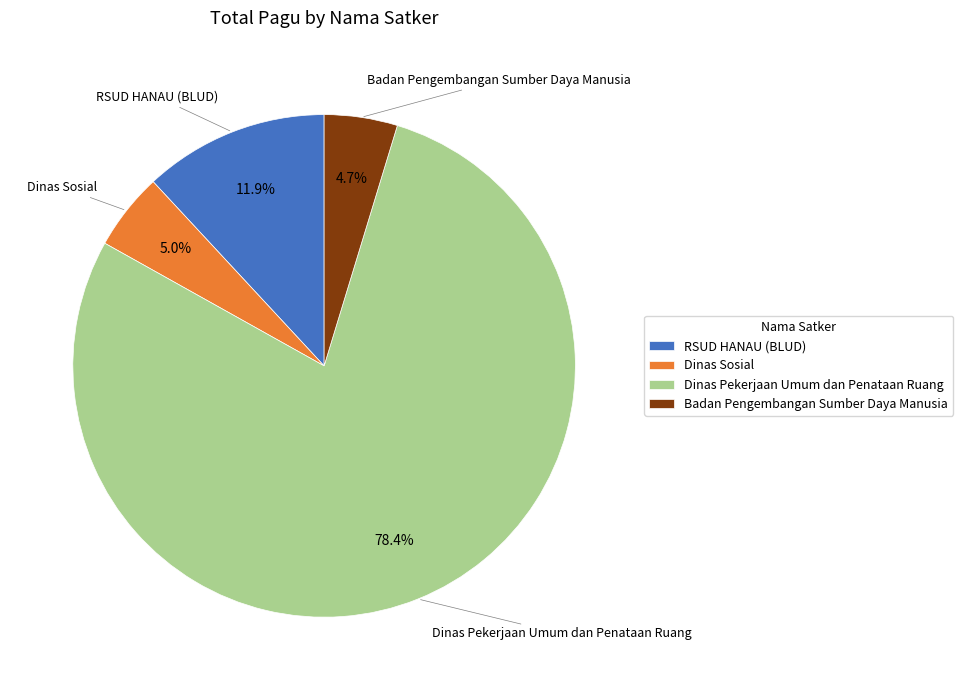

What is the largest slice in the pie chart?

Dinas Pekerjaan Umum dan Penataan Ruang